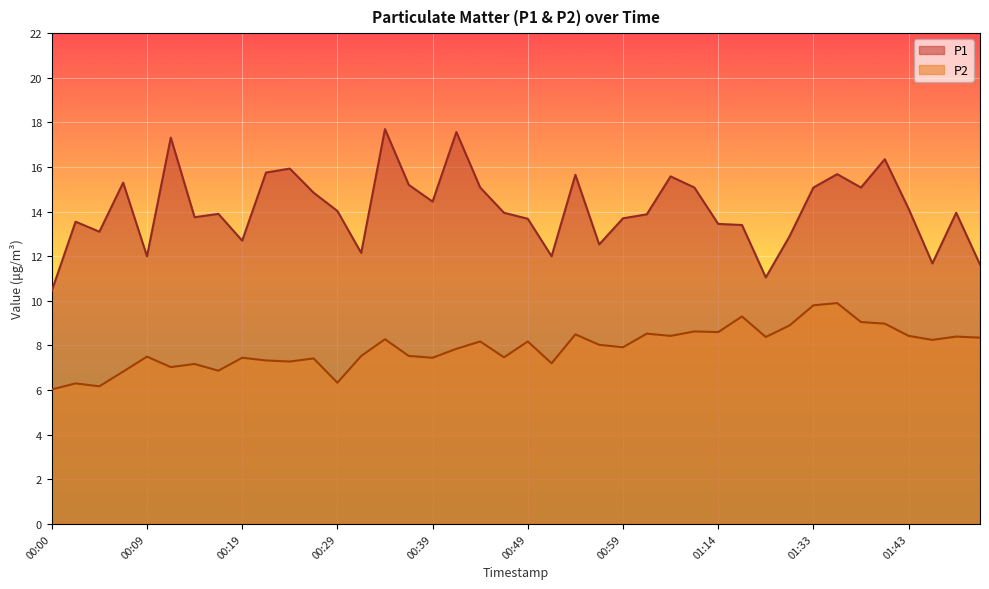

What is the sum of all P1 values?

565.2